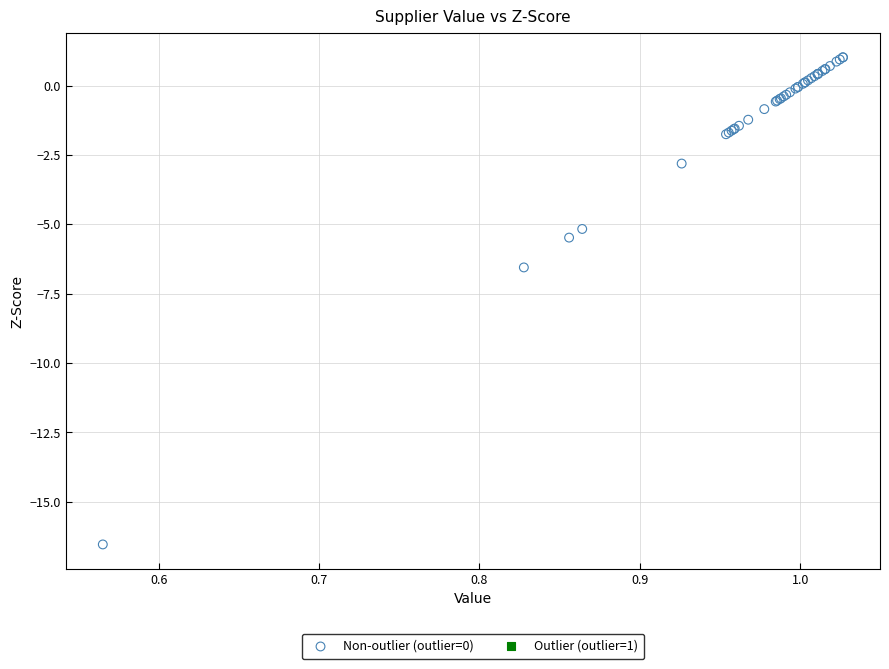

What Y value in the scatter plot is closest to -7?

-6.6